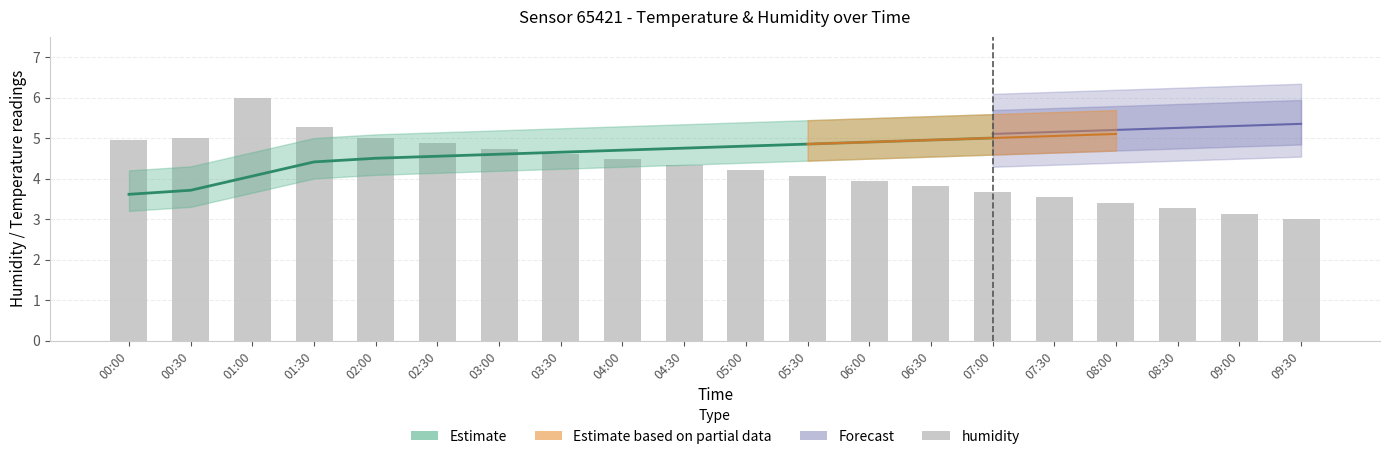

Rank the categories by value from highest to lowest.

01:00, 01:30, 02:00, 00:30, 00:00, 02:30, 03:00, 03:30, 04:00, 04:30, 05:00, 05:30, 06:00, 06:30, 07:00, 07:30, 08:00, 08:30, 09:00, 09:30